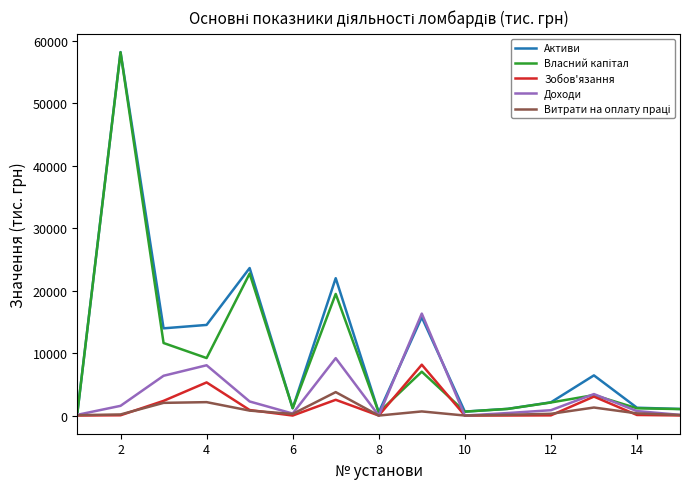

Which series has the widest spread of values?

Активи